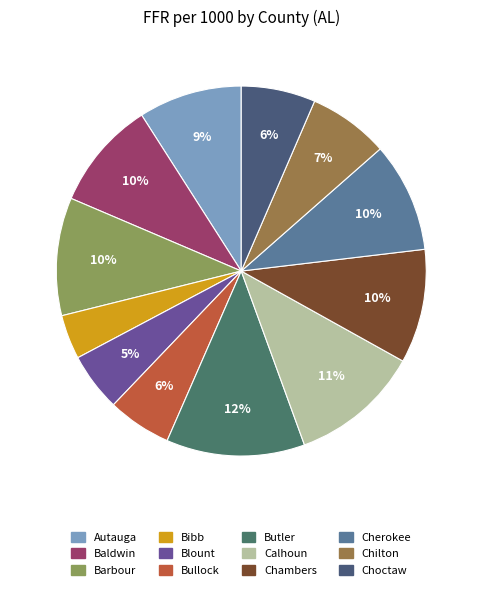

Count the number of slices in the pie.

12